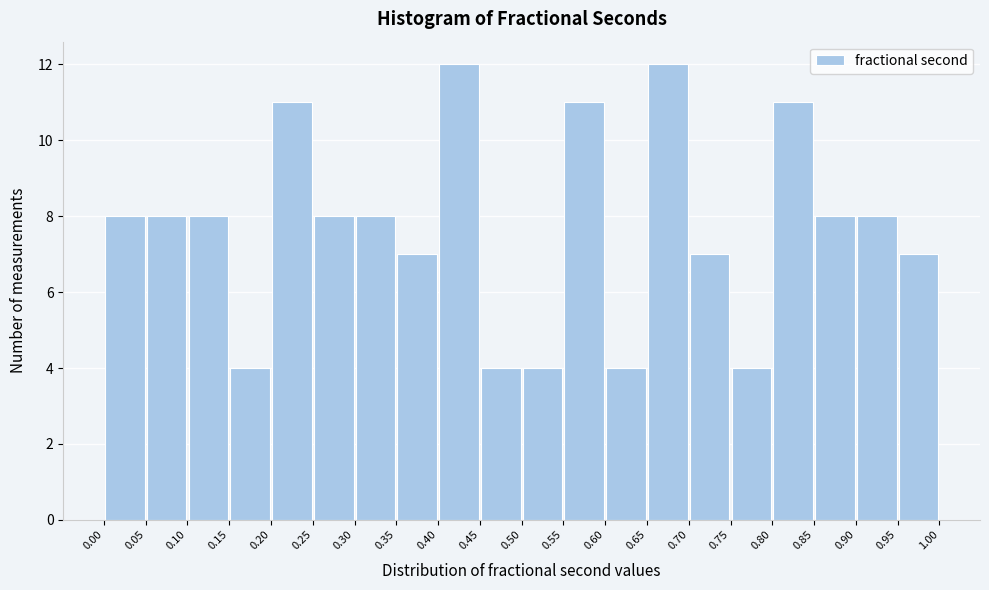

How tall is the bar that spans 0.35 to 0.40 on the x-axis? The values are not printed on the chart, so give them approximately, as read against the axis.

7